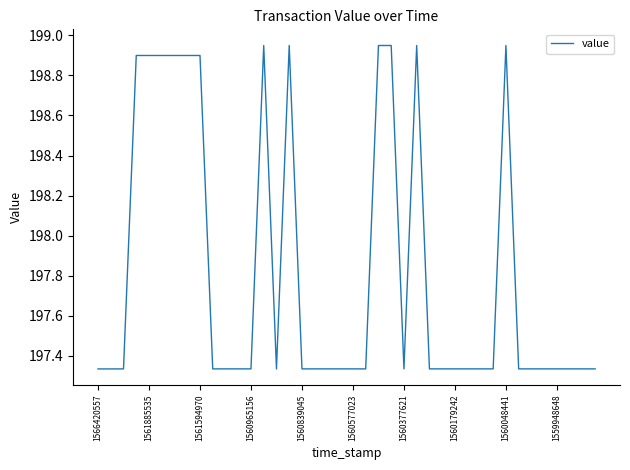

Is this an area chart (filled region under the line)?

No